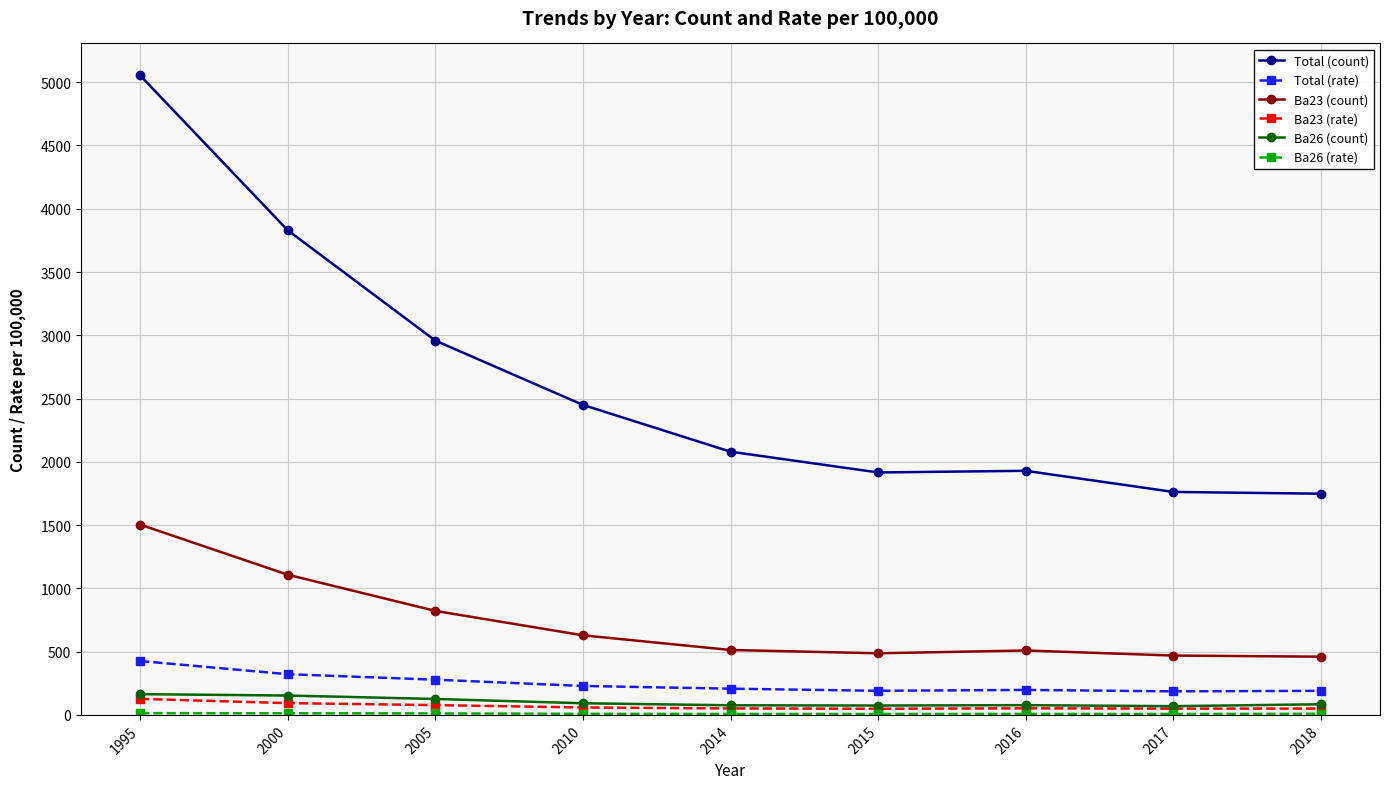

Which series has the widest spread of values?

Total (count)